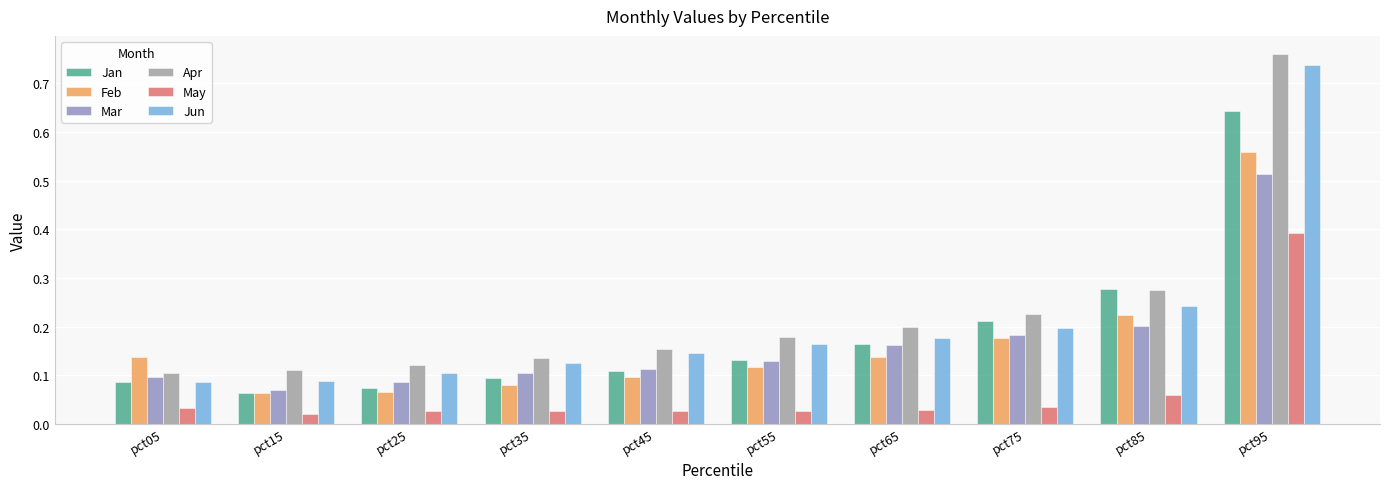

List the series in order of their peak value, lowest first.

May, Mar, Feb, Jan, Jun, Apr